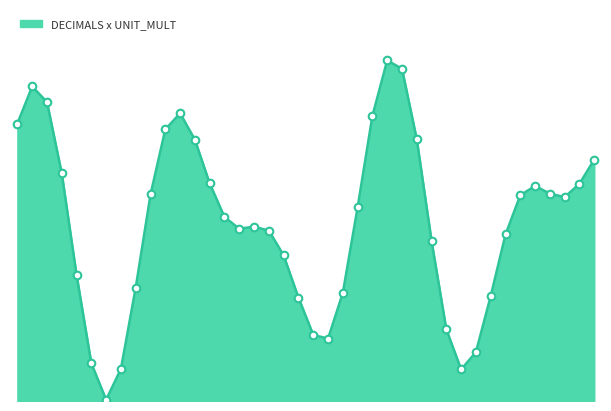

Is this an area chart (filled region under the line)?

Yes